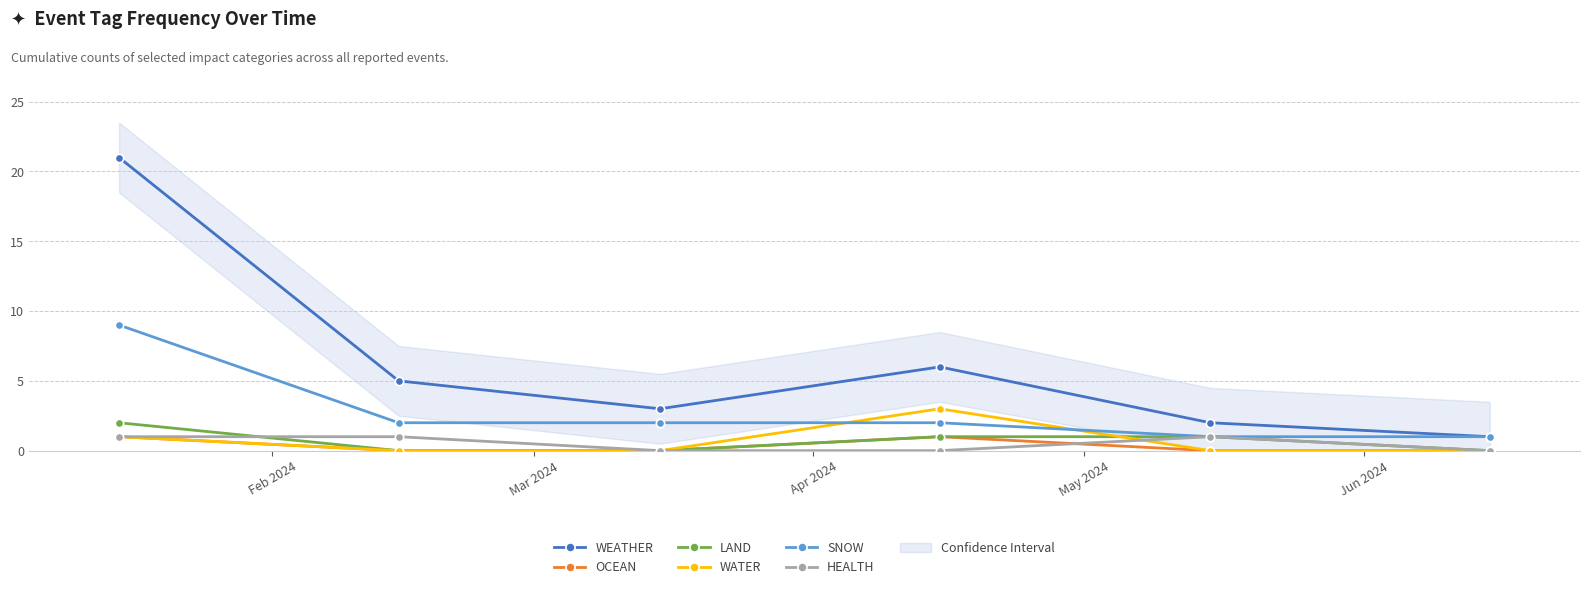

True or false: WEATHER and SNOW cross at least once.

False